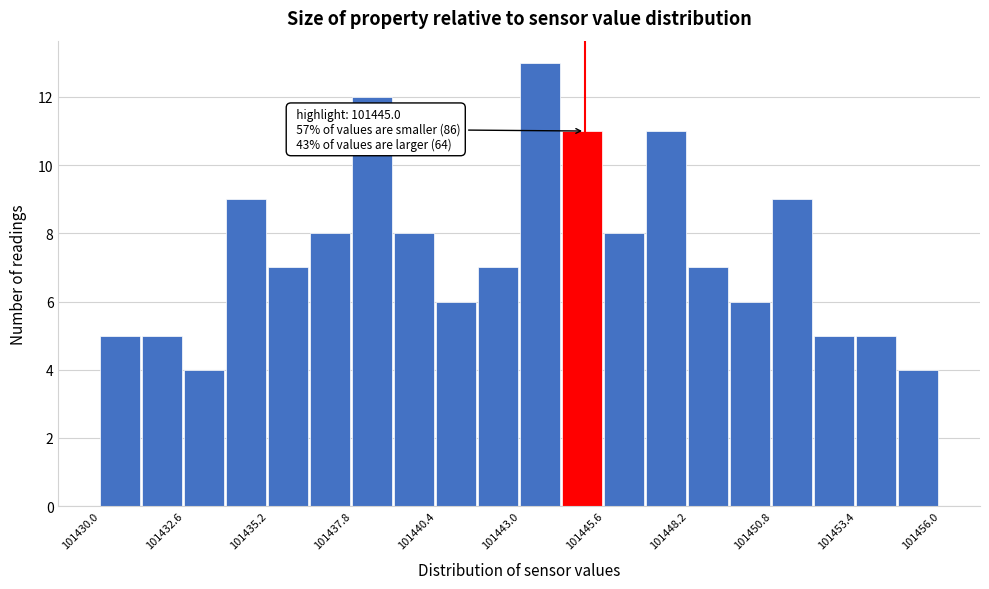

Read against the x-axis, roughly where is the centre of the tallest bar?

101443.5